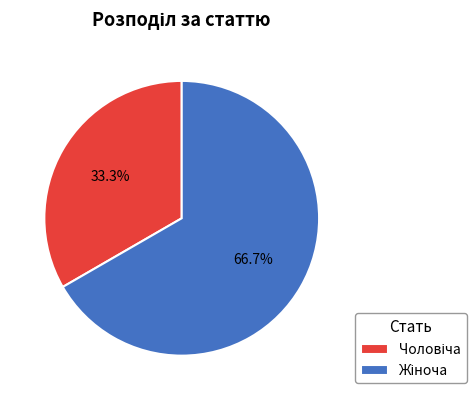

Does any single category account for the majority?

Yes